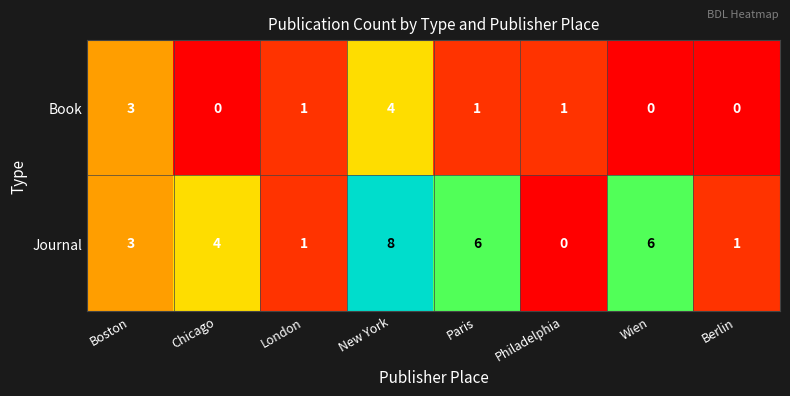

What is the difference between the maximum and minimum values in the Journal series?

8